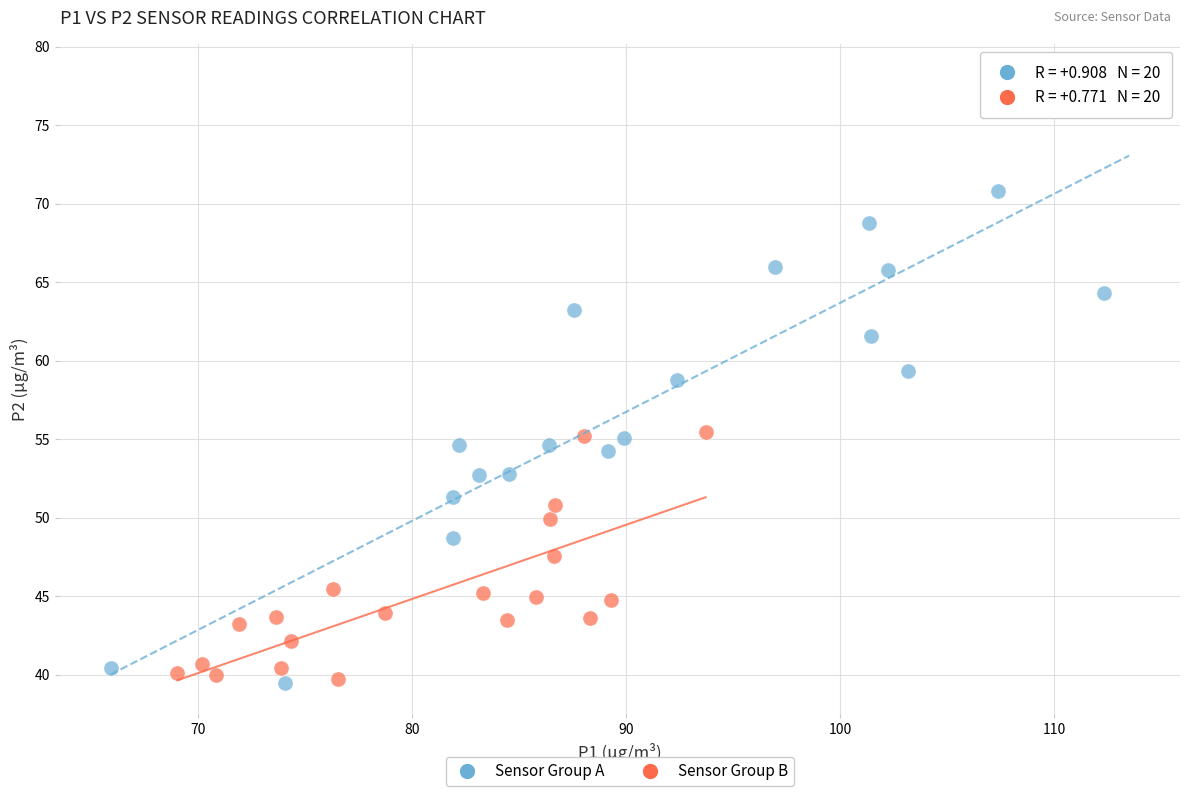

Which series contains the highest Y value?

Sensor Group A